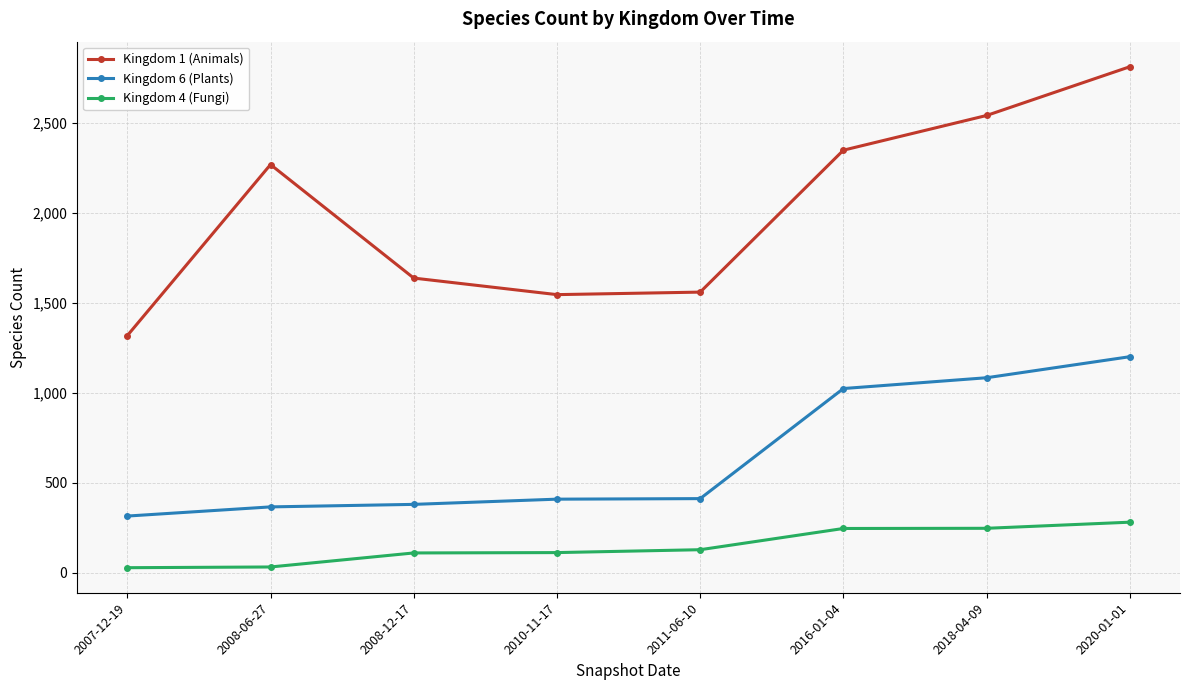

What are all the series names shown in the legend?

Kingdom 1 (Animals), Kingdom 6 (Plants), Kingdom 4 (Fungi)